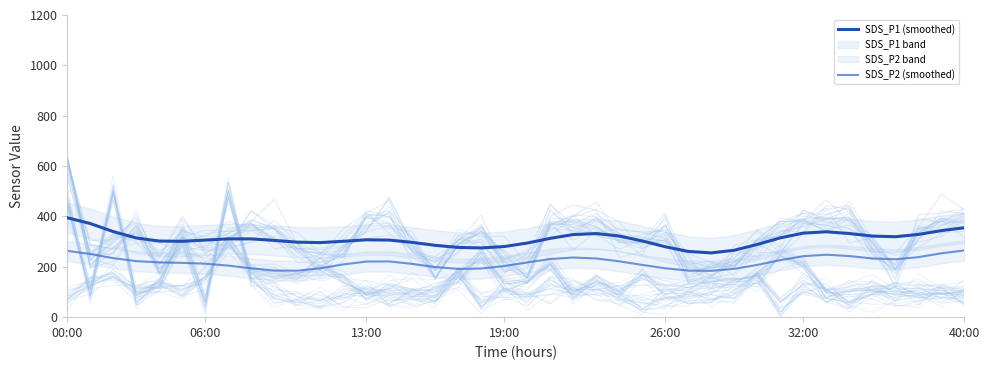

What is the label of the 17th point from the right?

23